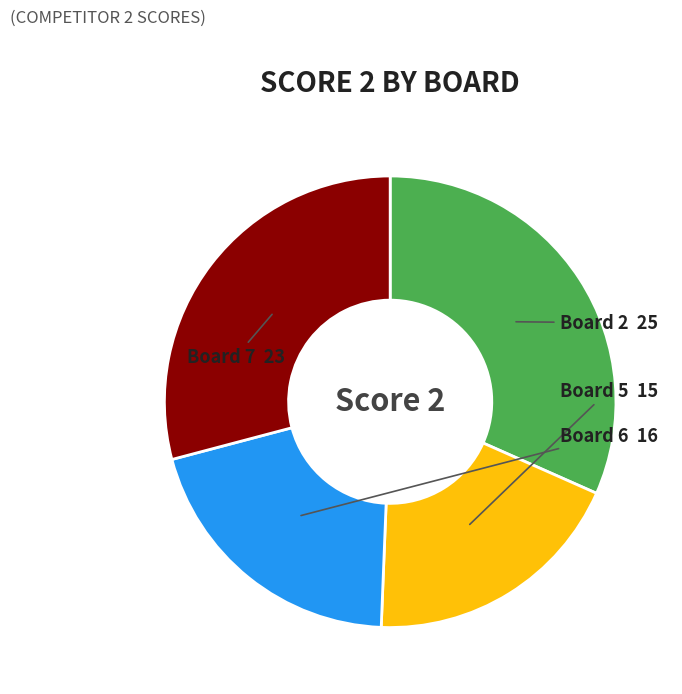

How many segments does this pie chart have?

4